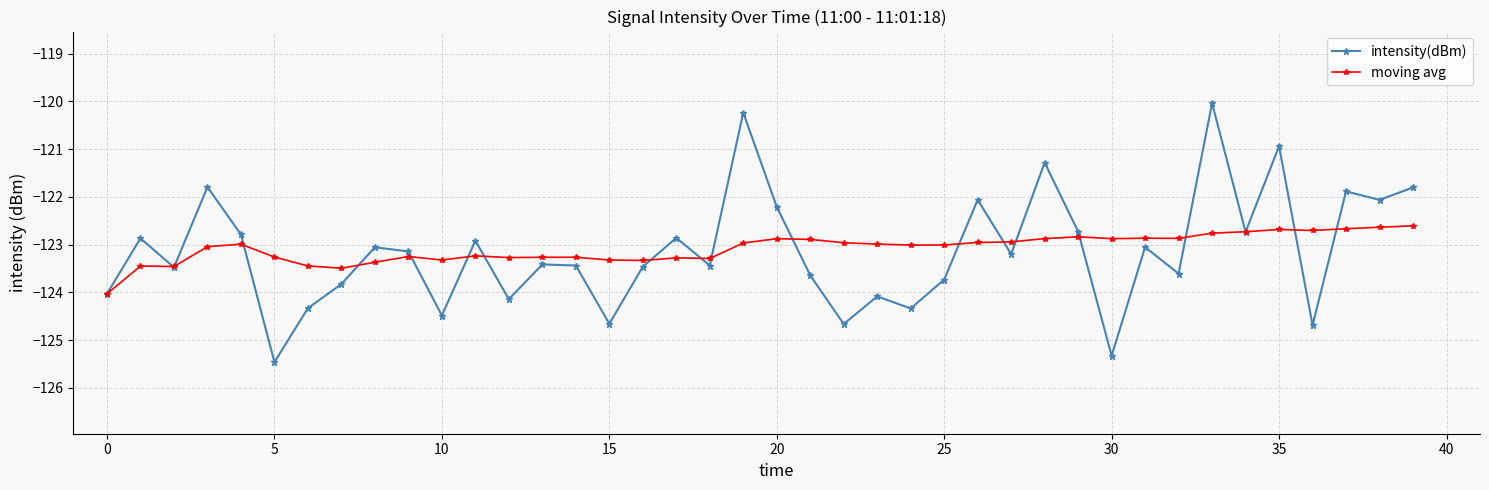

How many values in the intensity(dBm) series exceed -123?

16